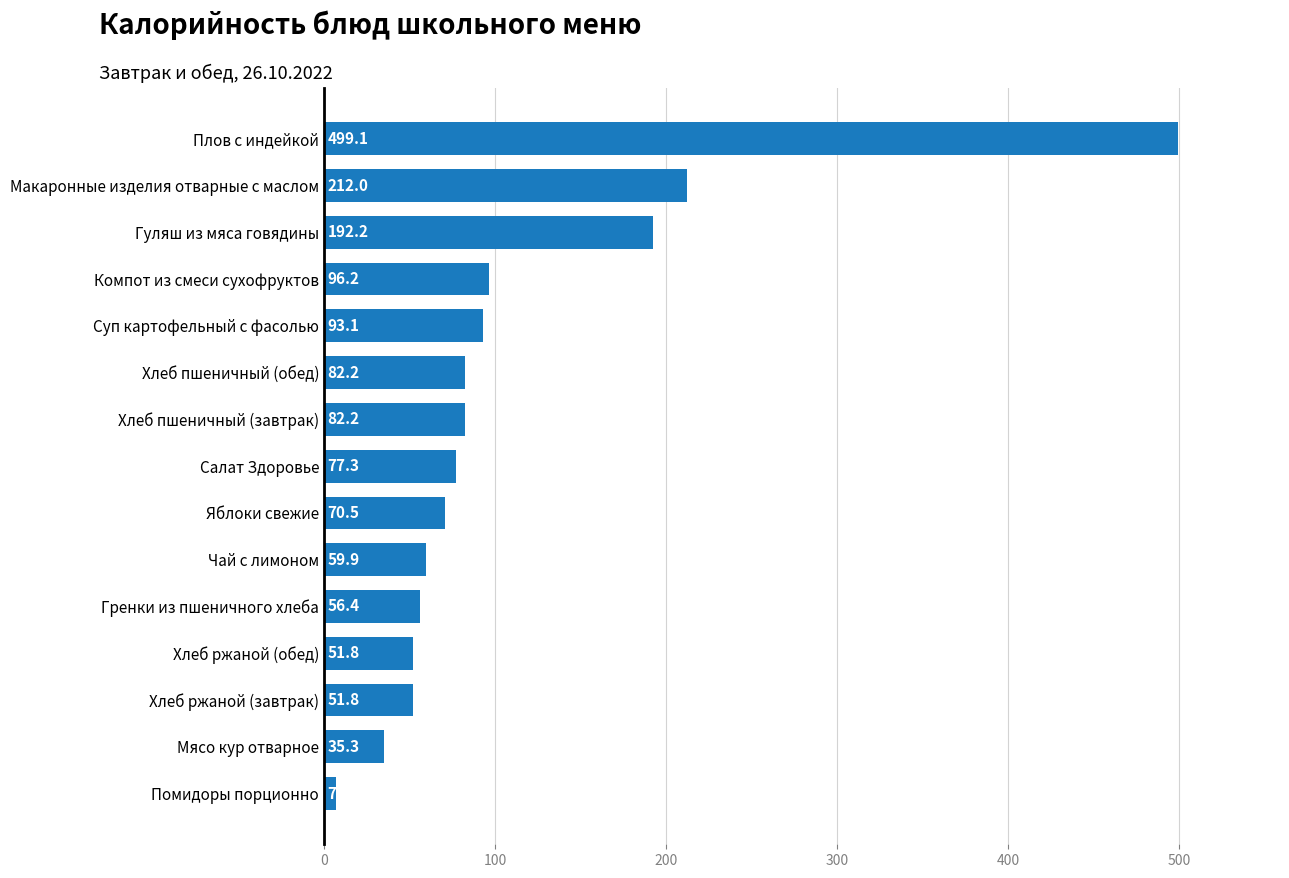

What is the minimum value shown in the chart?

7.1